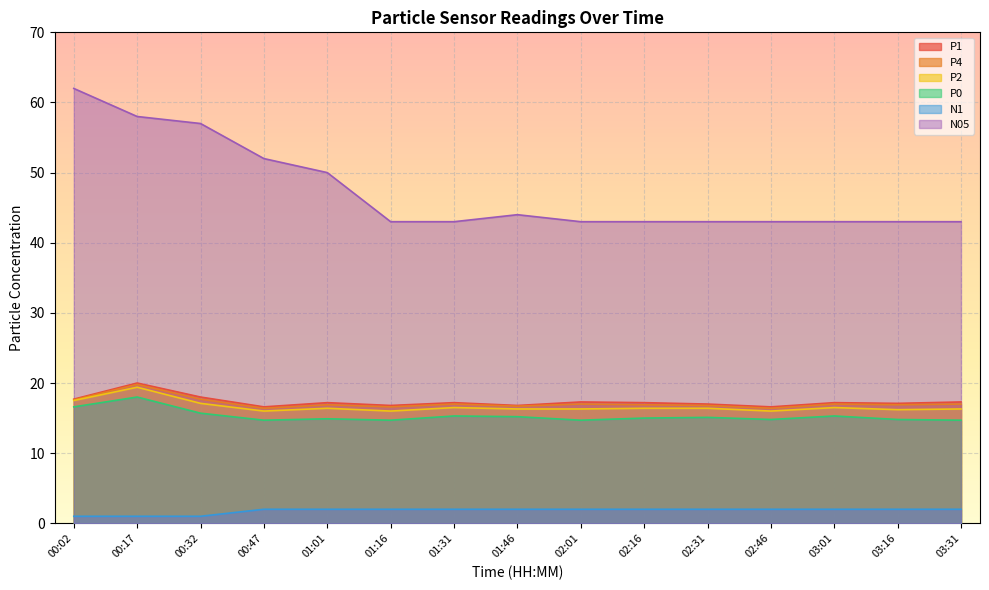

At which category does P0 reach its first local valley?

00:47